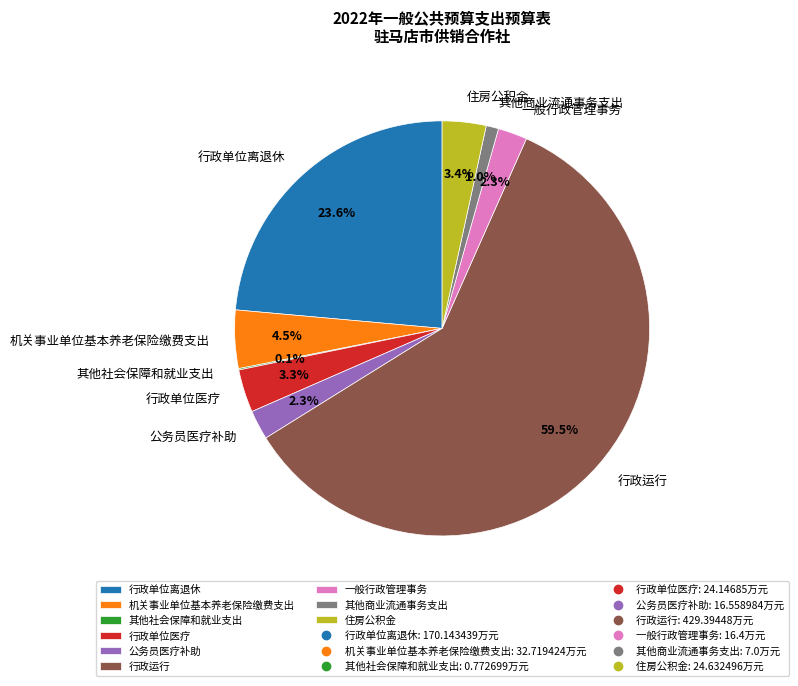

What is the largest slice in the pie chart?

行政运行